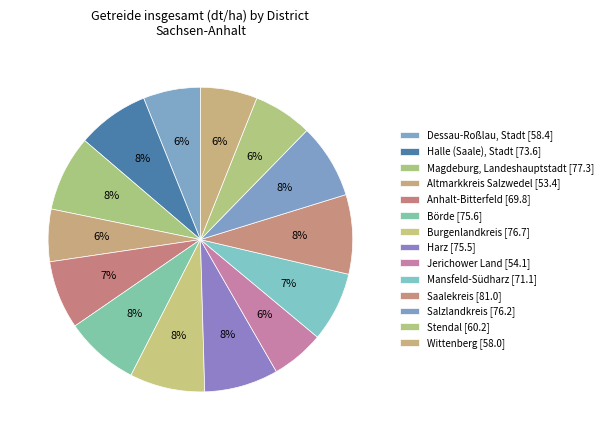

Rank the categories by value from highest to lowest.

Saalekreis, Magdeburg, Landeshauptstadt, Burgenlandkreis, Salzlandkreis, Börde, Harz, Halle (Saale), Stadt, Mansfeld-Südharz, Anhalt-Bitterfeld, Stendal, Dessau-Roßlau, Stadt, Wittenberg, Jerichower Land, Altmarkkreis Salzwedel